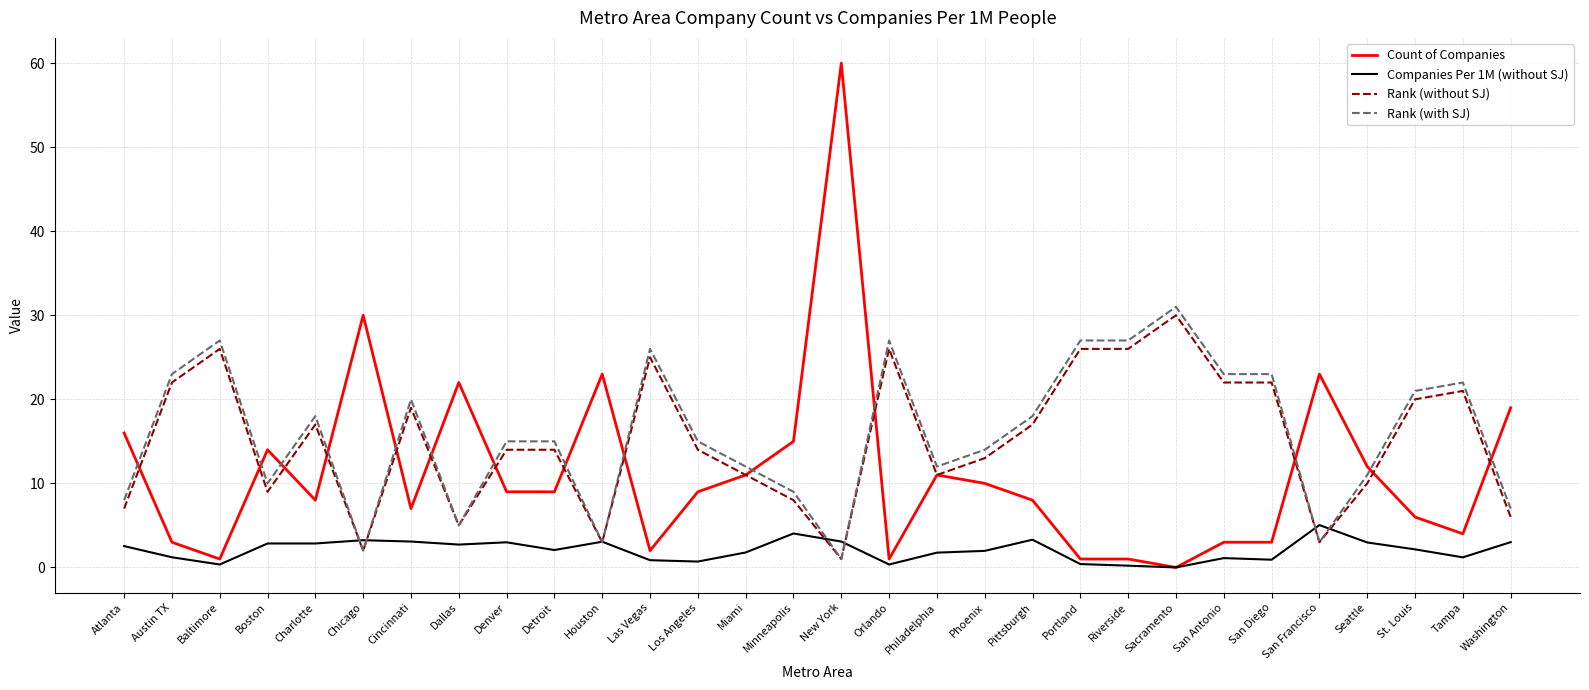

True or false: Rank (with SJ) has a value of 44.6 at Baltimore.

False